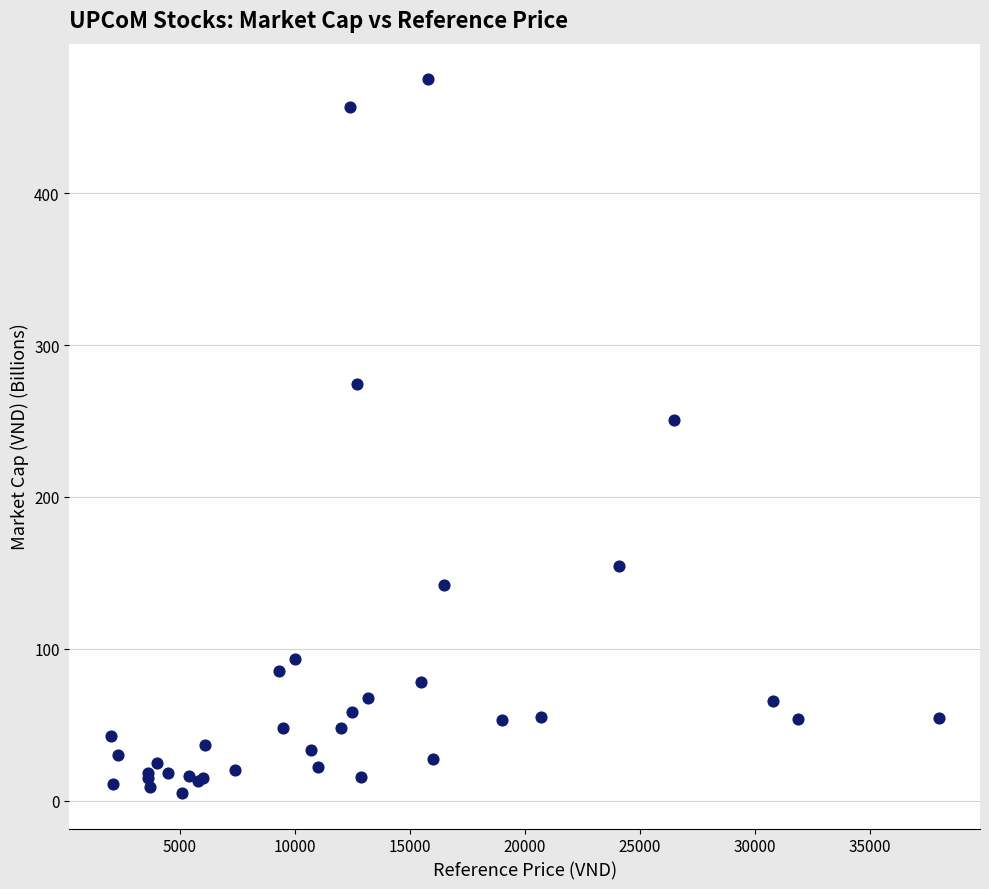

What Y value in the scatter plot is closest to 240?

251.0